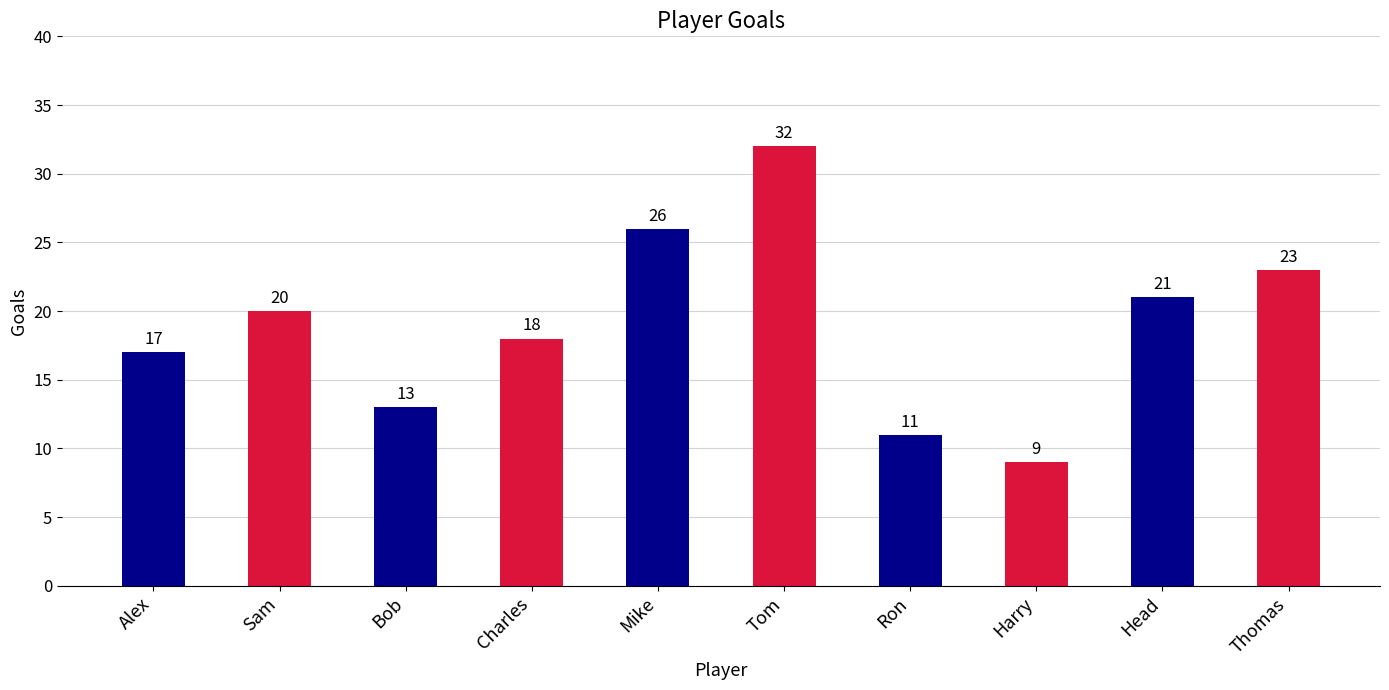

What is the smallest value displayed?

9